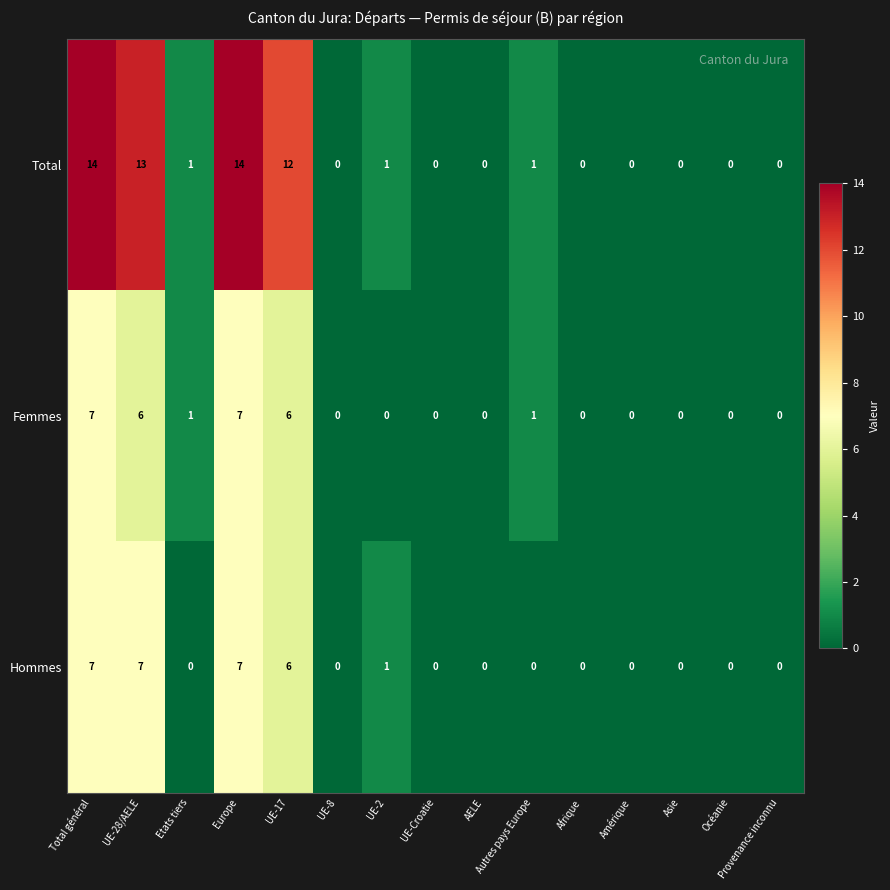

What is the sum of the Hommes values at Europe and UE-17?

13